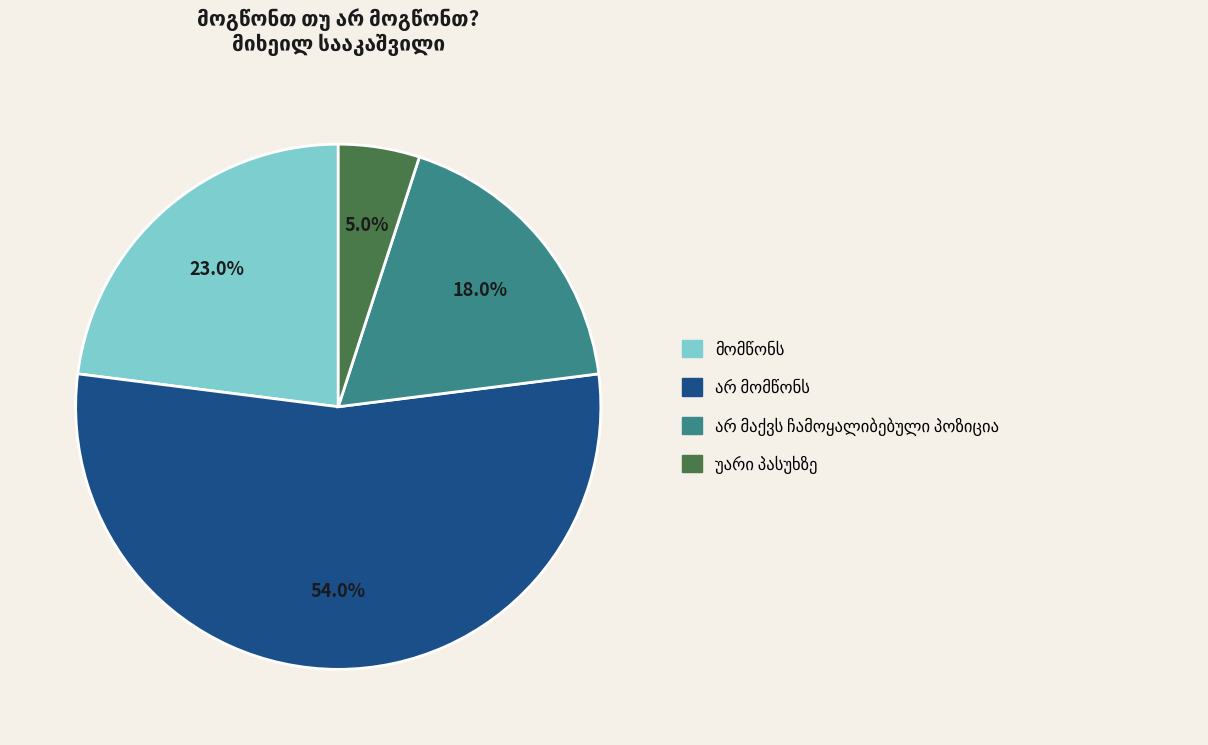

Does any single category account for the majority?

Yes